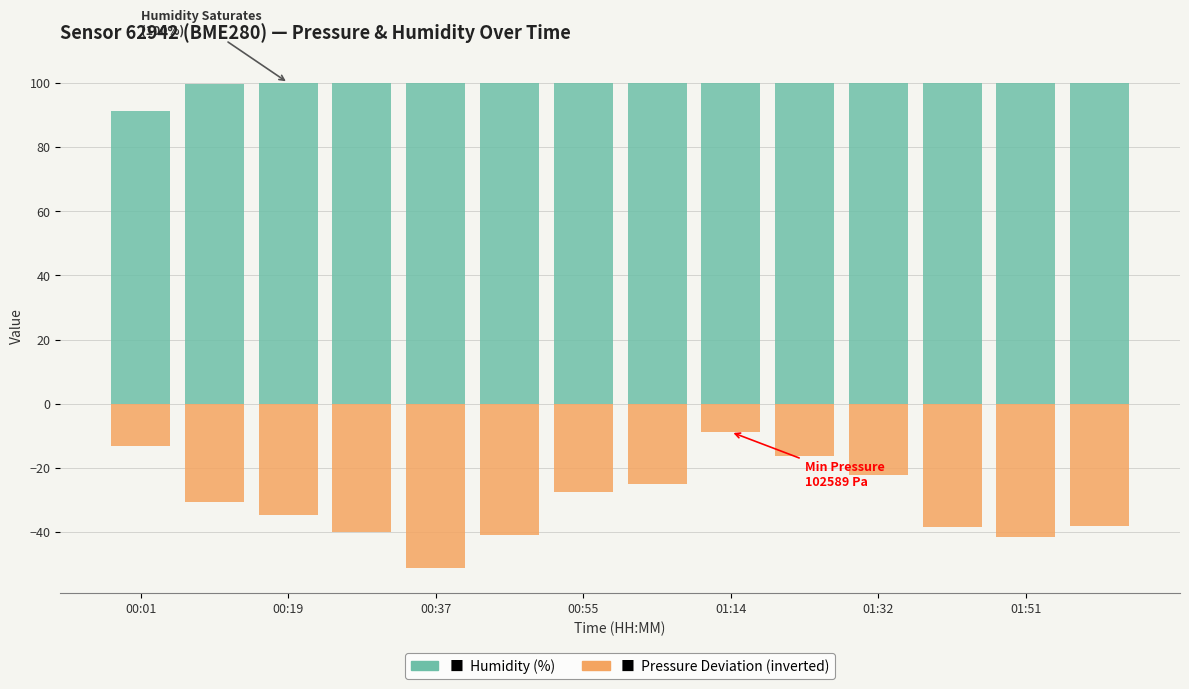

True or false: Humidity (%) has a value of 100.0 at 01:14.

True